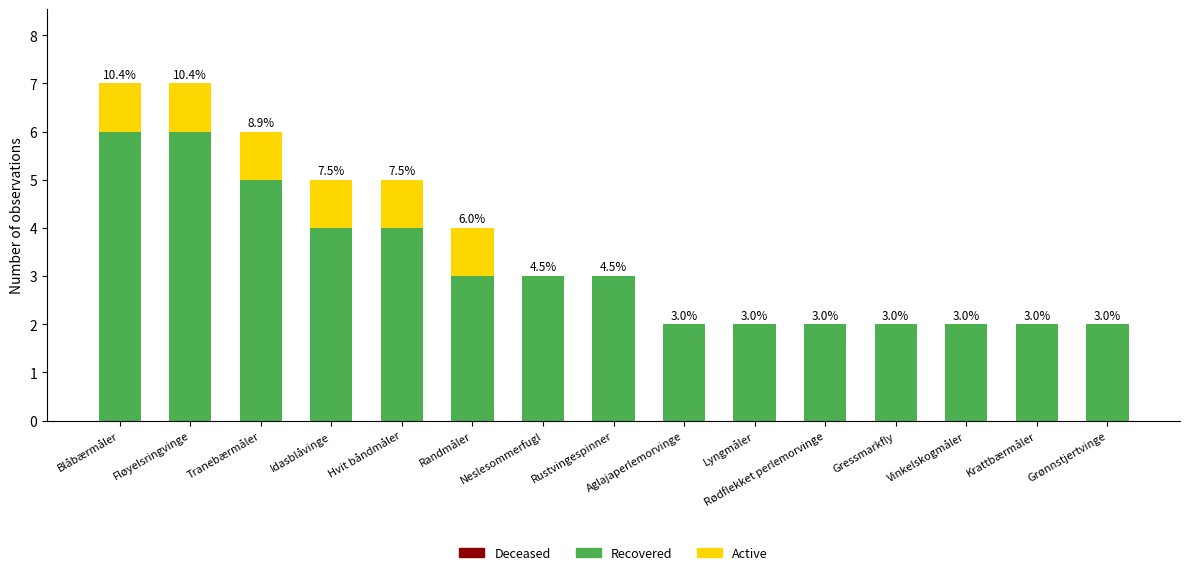

What value does the Recovered series have at Neslesommerfugl?

3